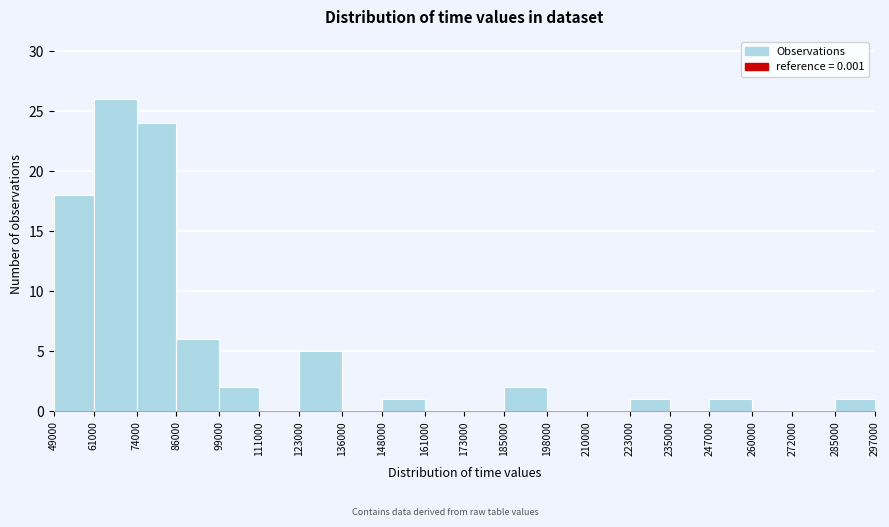

Reading left to right, extract all data points from this chart.

49000=18	61000=26	74000=24	86000=6	99000=2	111000=0	123000=5	136000=0	148000=1	161000=0	173000=0	185000=2	198000=0	210000=0	223000=1	235000=0	247000=1	260000=0	272000=0	285000=1